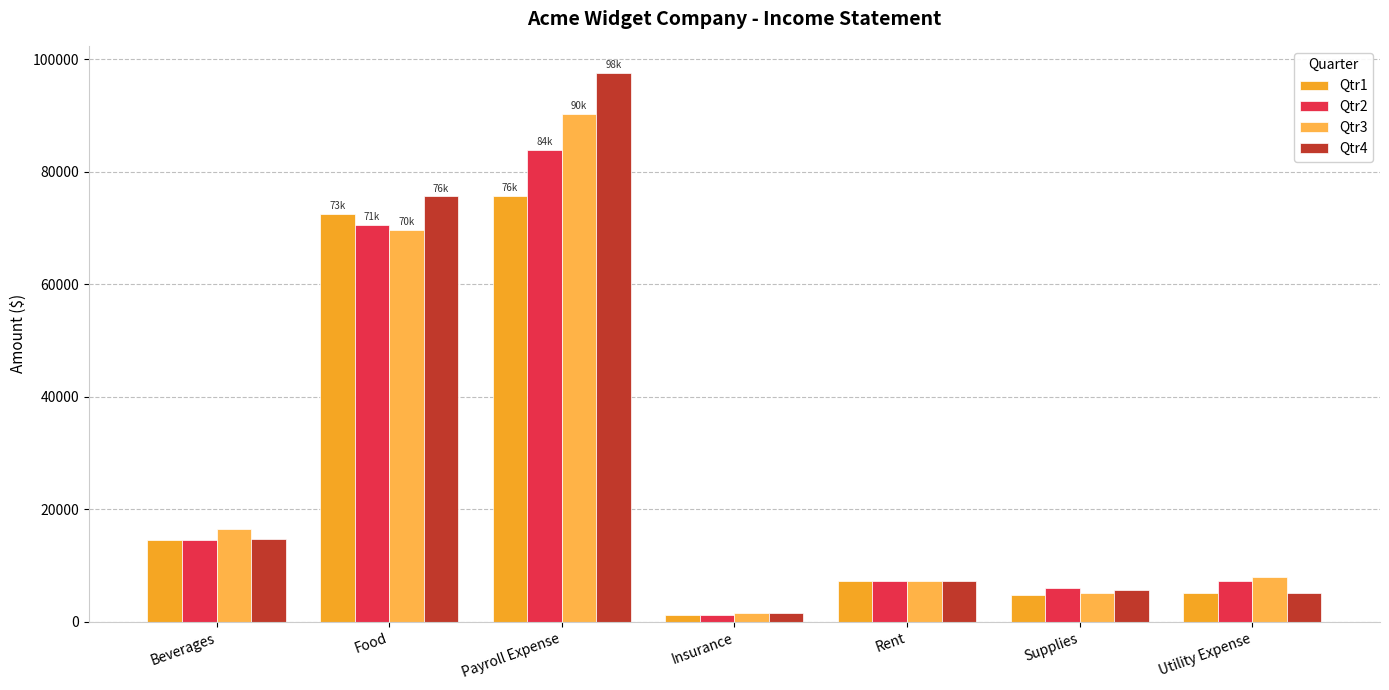

List the labels in order of Qtr4 value, largest first.

Payroll Expense, Food, Beverages, Rent, Supplies, Utility Expense, Insurance